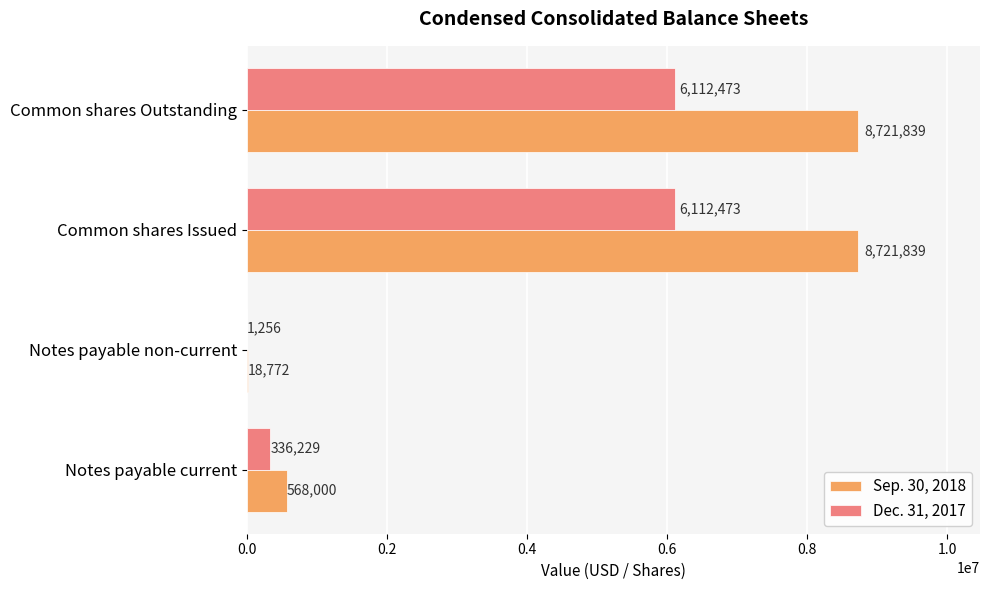

The Dec. 31, 2017 series shows 3070876 at Common shares Issued. True or false?

False